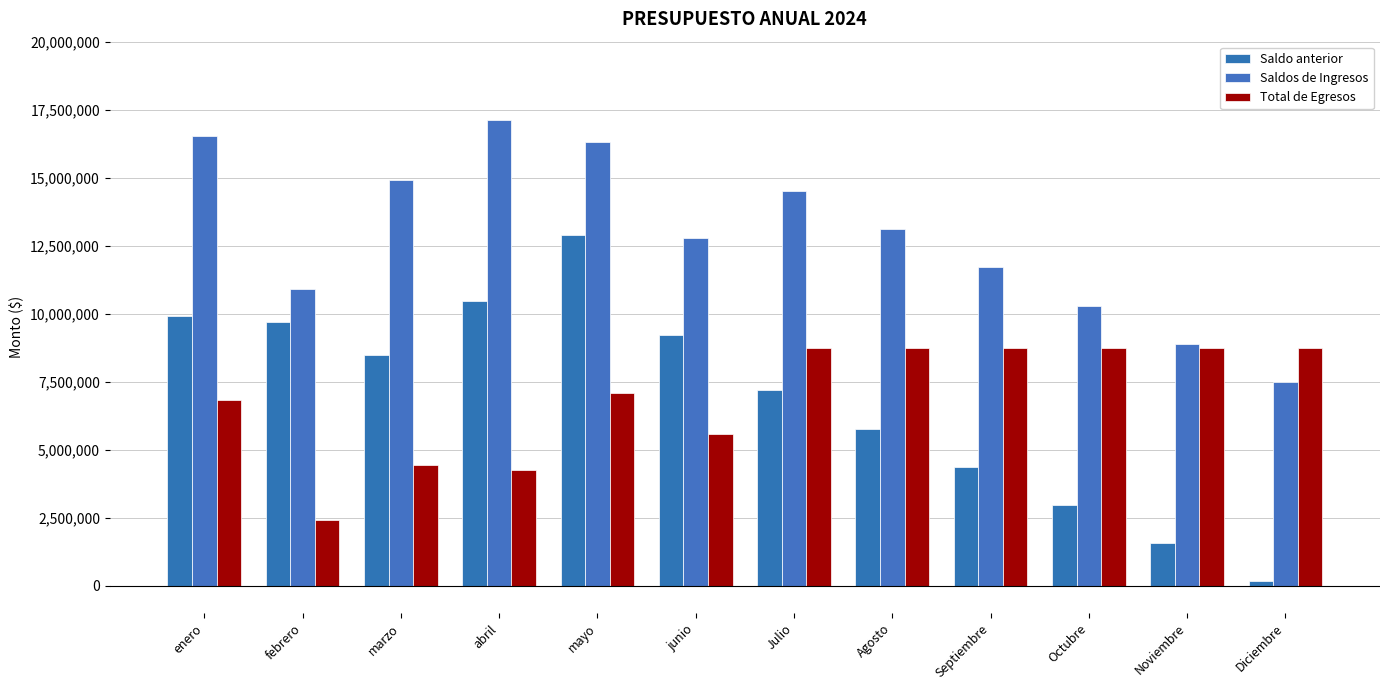

Reading left to right, what are all the values shown in this chart?

Saldo anterior: enero=9919479	febrero=9691291	marzo=8485027	abril=10452106	mayo=12876436	junio=9227924	Julio=7183443	Agosto=5779987	Septiembre=4376531	Octubre=2973075	Noviembre=1569619	Diciembre=166163
Saldos de Ingresos: enero=16529689	febrero=10909291	marzo=14902017	abril=17134606	mayo=16301136	junio=12767924	Julio=14508443	Agosto=13104987	Septiembre=11701531	Octubre=10298075	Noviembre=8894619	Diciembre=7491163
Total de Egresos: enero=6838398	febrero=2424264	marzo=4449911	abril=4258170	mayo=7073212	junio=5584481	Julio=8728456	Agosto=8728456	Septiembre=8728456	Octubre=8728456	Noviembre=8728456	Diciembre=8728456